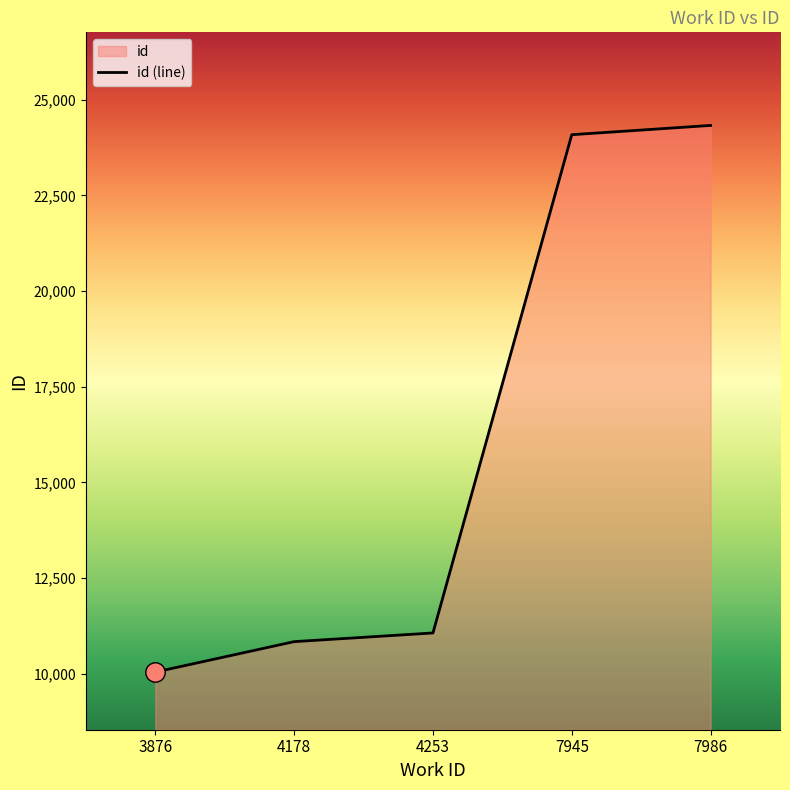

Reading left to right, extract all data points from this chart.

3876=10044	4178=10839	4253=11066	7945=24087	7986=24329